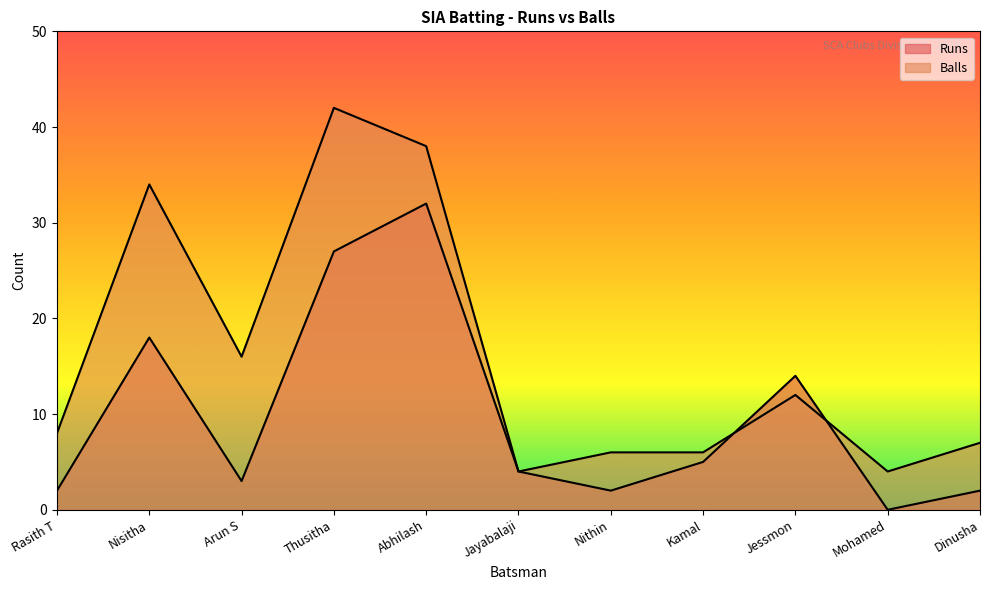

Rank the series by their average value, from lowest to highest.

Runs, Balls